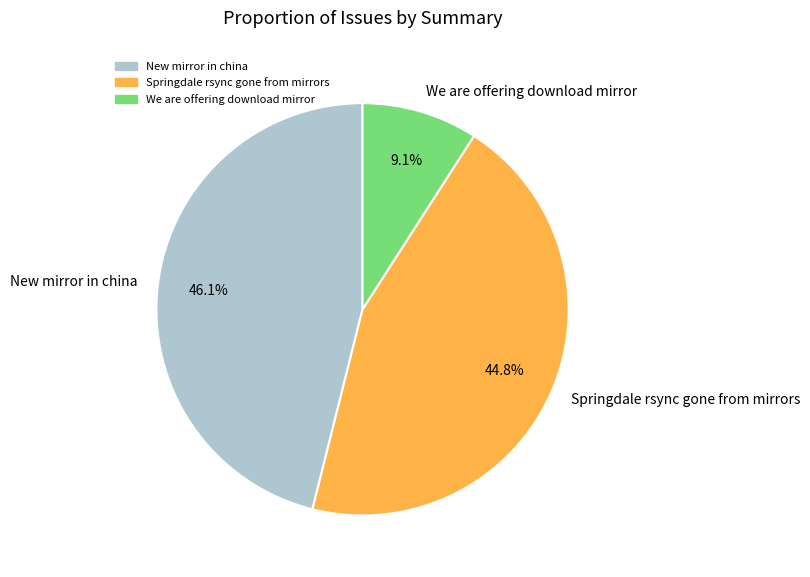

What is the ratio of the value at New mirror in china to the value at Springdale rsync gone from mirrors?

1.0